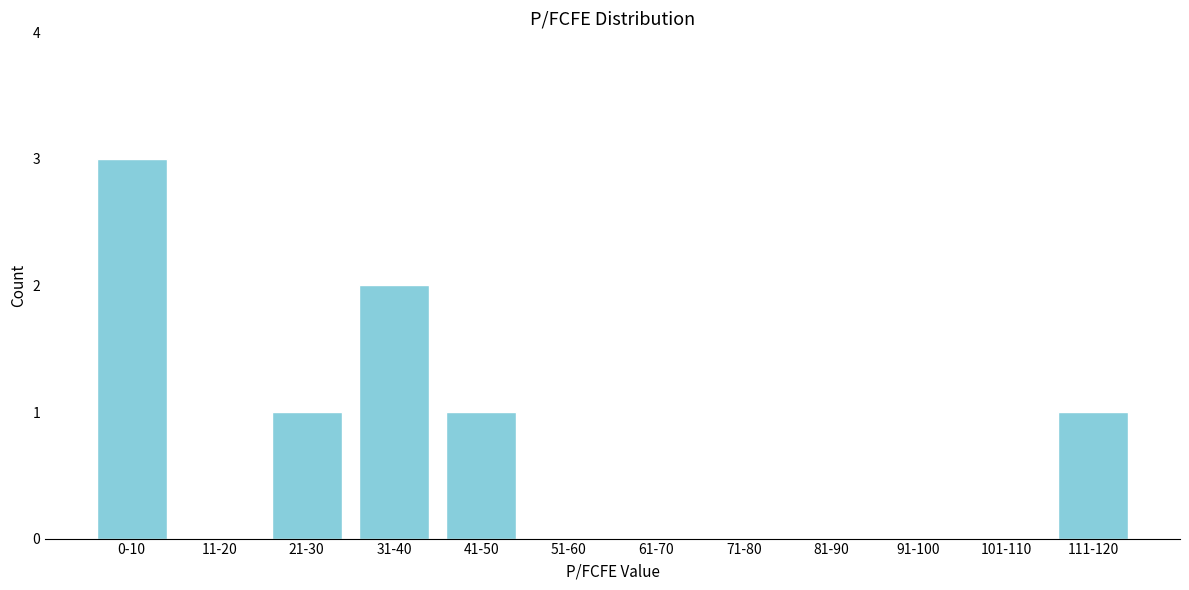

Reading left to right, extract all data points from this chart.

0-10=3	11-20=0	21-30=1	31-40=2	41-50=1	51-60=0	61-70=0	71-80=0	81-90=0	91-100=0	101-110=0	111-120=1